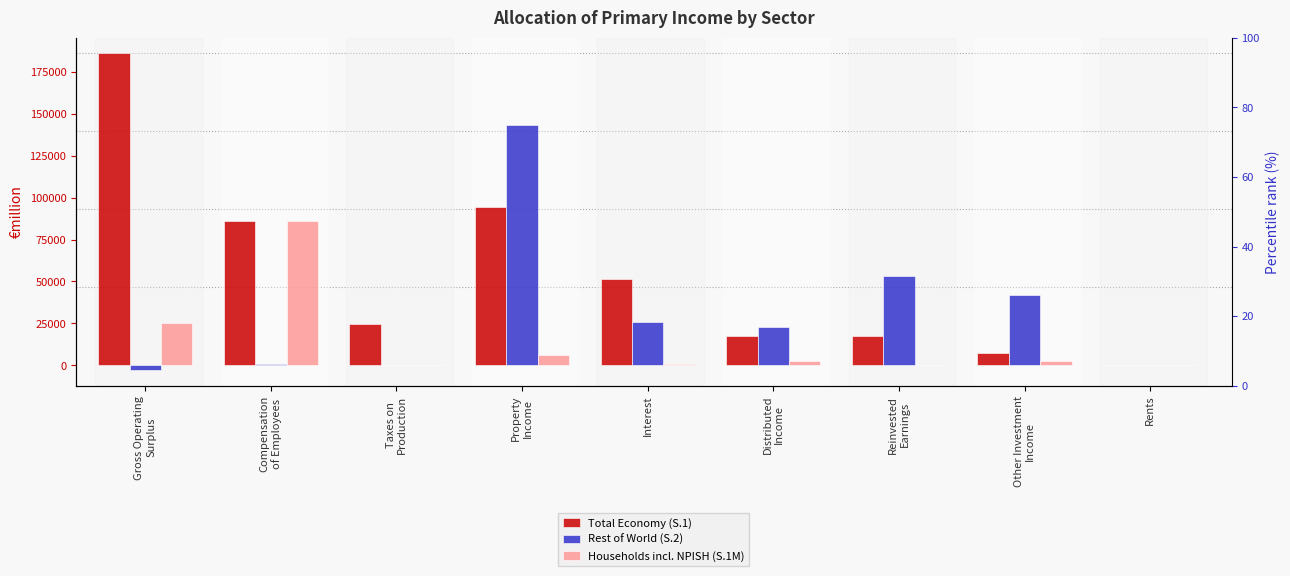

Which series has the largest total across all categories?

Total Economy (S.1)